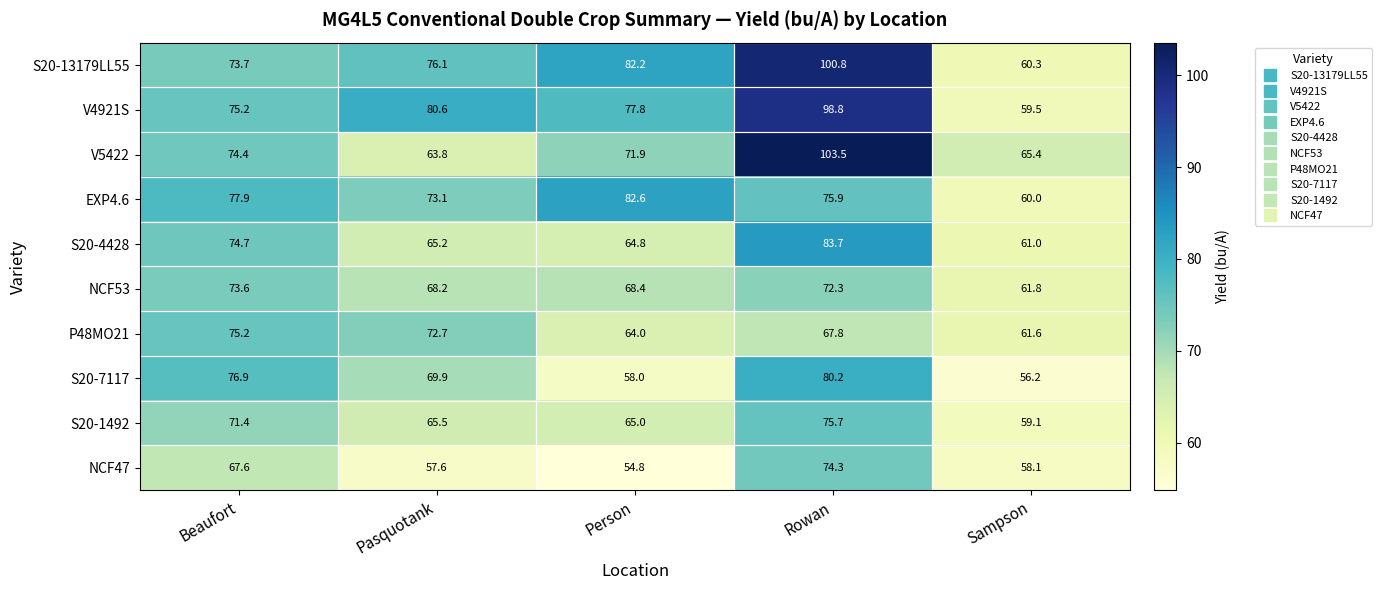

What is the difference between the NCF47 values at Beaufort and Pasquotank?

10.0